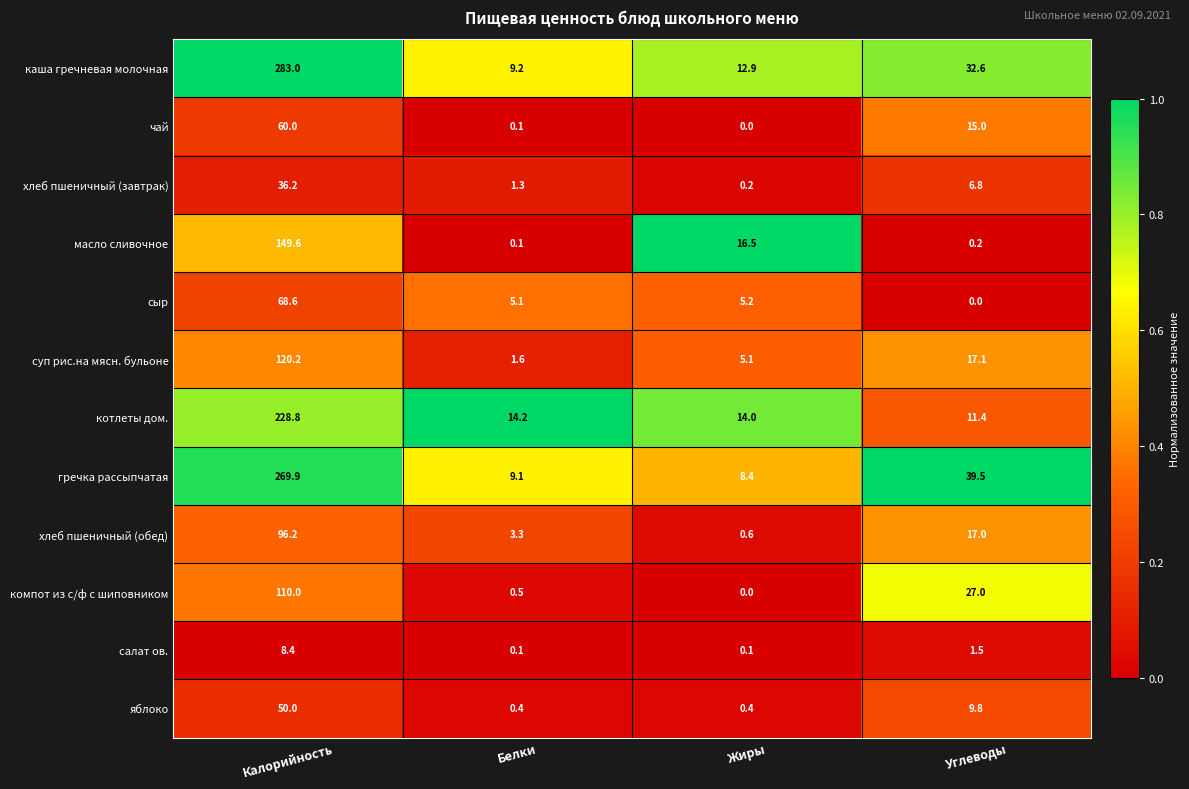

At which label does гречка рассыпчатая reach its minimum?

Жиры